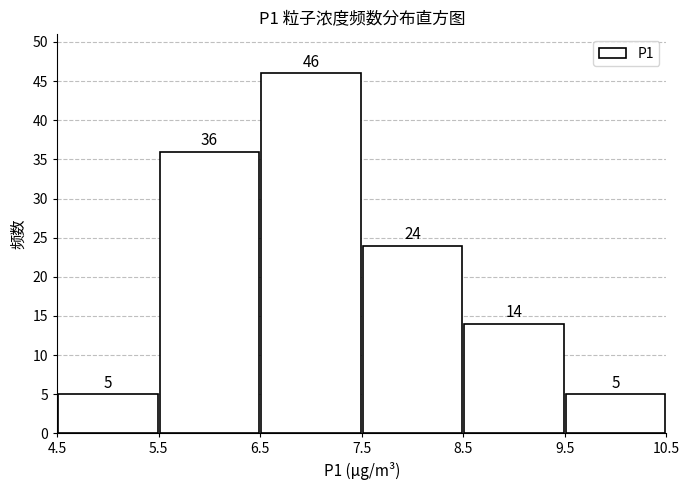

Reading left to right, transcribe this chart: for each bar, give the range it covers on the x-axis and its height.

4.5 to 5.5: 5
5.5 to 6.5: 36
6.5 to 7.5: 46
7.5 to 8.5: 24
8.5 to 9.5: 14
9.5 to 10.5: 5